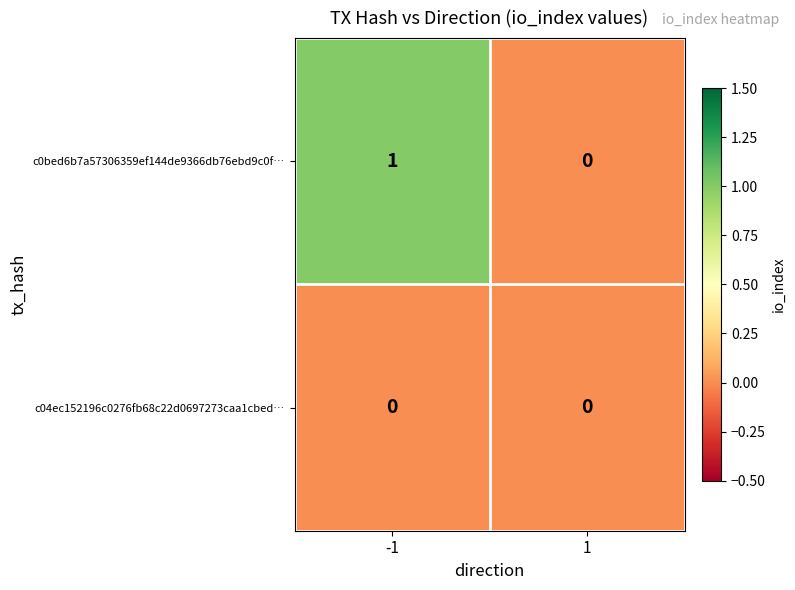

Which series has the largest total across all categories?

c0bed6b7a57306359ef144de9366db76ebd9c0f…